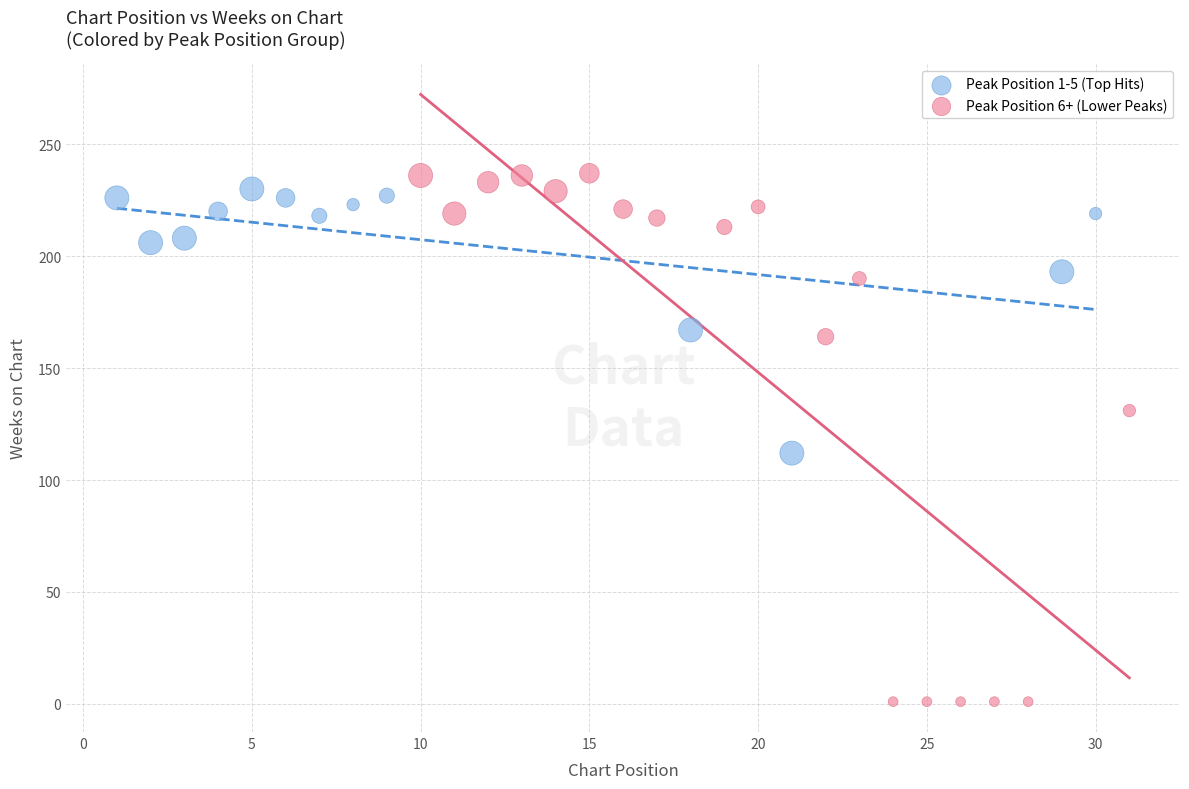

What are all the series names shown in the legend?

Peak Position 1-5 (Top Hits), Peak Position 6+ (Lower Peaks)